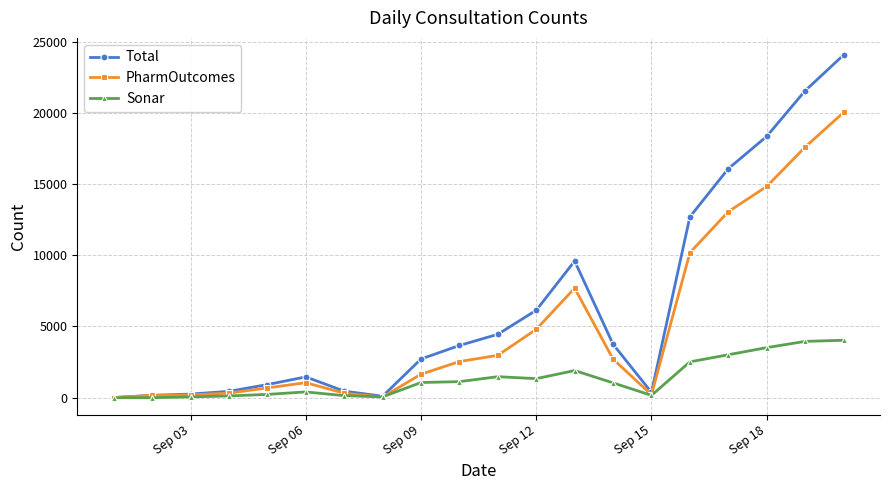

At how many categories does at least one series exceed 5138?

7